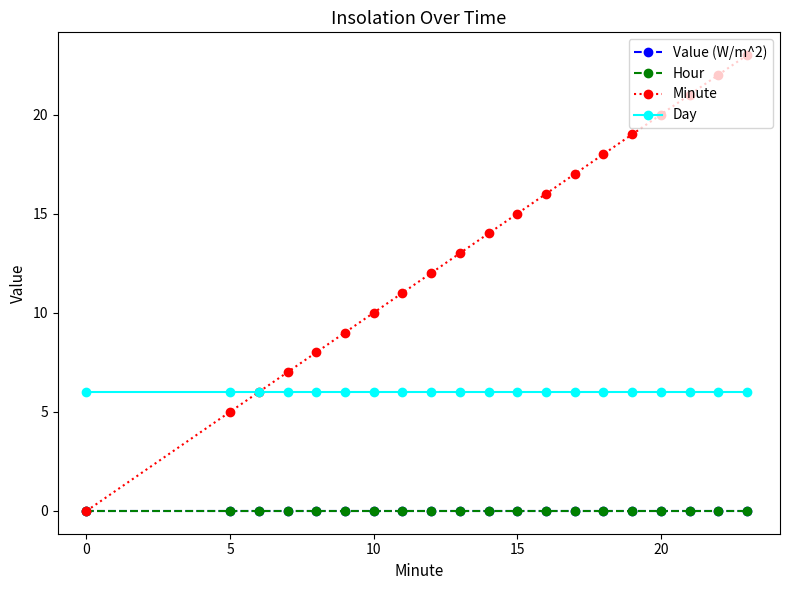

Does the chart have visible grid lines?

No